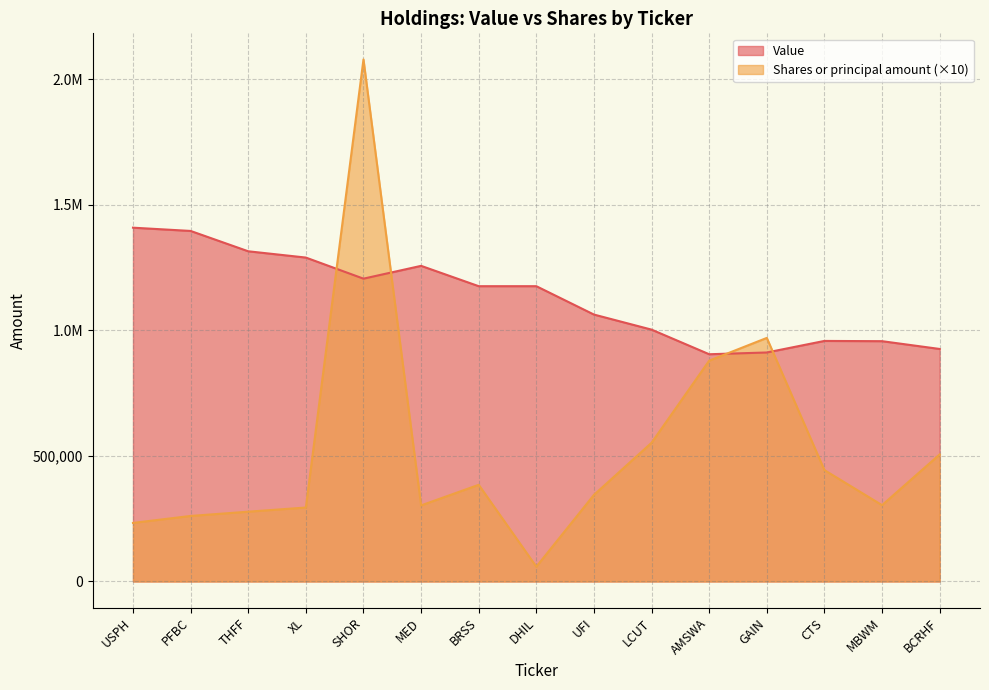

True or false: Value and Shares or principal amount intersect in this chart.

True